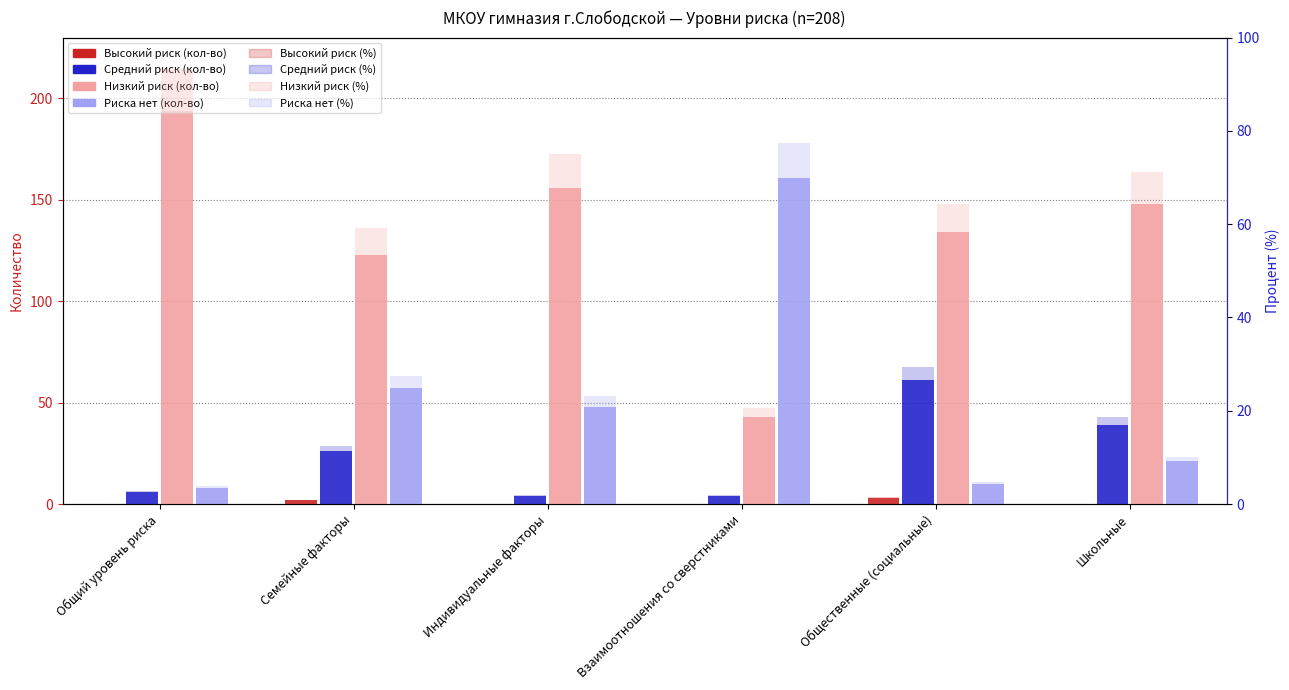

What position from the right is Взаимоотношения со сверстниками?

3